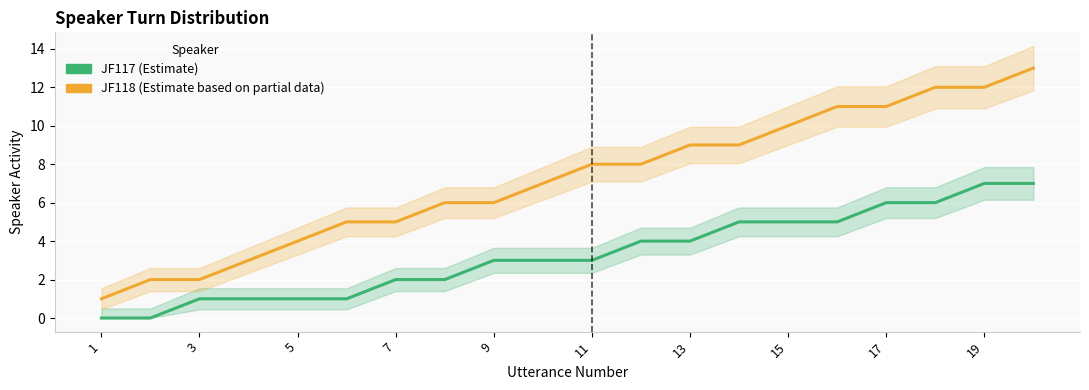

What is the maximum value for JF118 (Estimate based on partial data)?

13